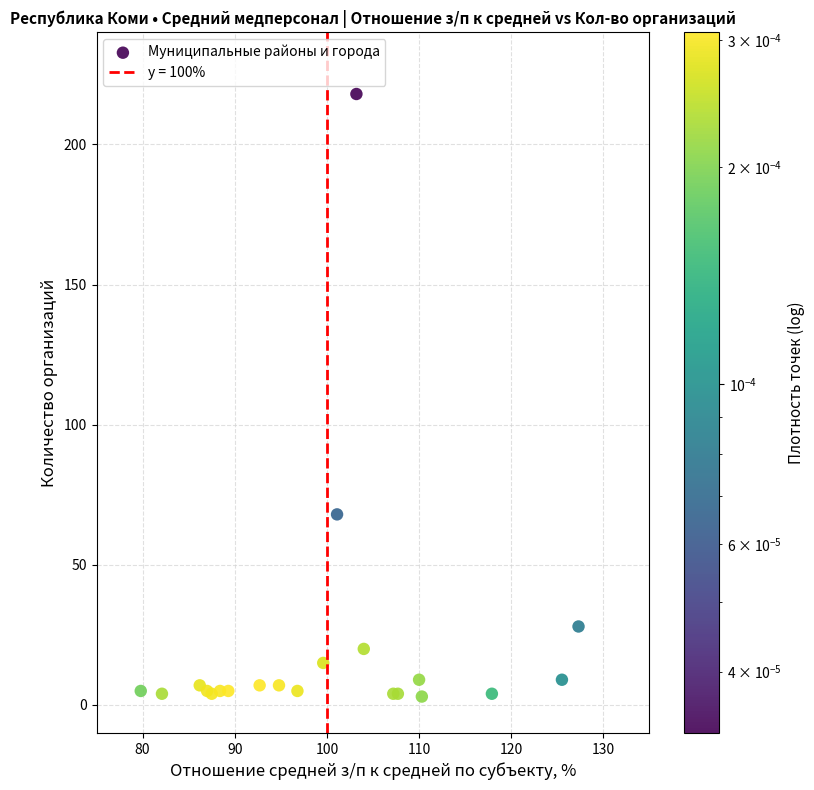

What Y value in the scatter plot is closest to 110?

68